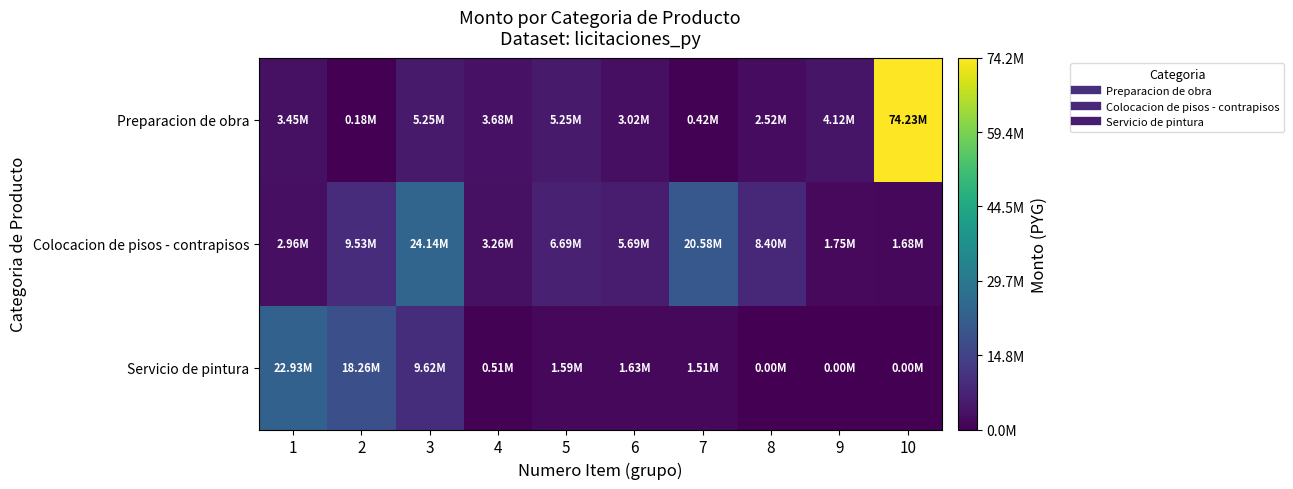

Reading right to left, what are all the values shown in this chart?

Preparacion de obra: 10=74225600	9=4121590	8=2517500	7=420105	6=3023001	5=5250000	4=3679667	3=5245740	2=184911	1=3446820
Colocacion de pisos - contrapisos: 10=1679517	9=1751496	8=8400000	7=20580000	6=5685351	5=6686355	4=3262251	3=24143237	2=9527017	1=2955423
Servicio de pintura: 10=0	9=0	8=0	7=1506500	6=1626896	5=1587423	4=510243	3=9622180	2=18264822	1=22930919